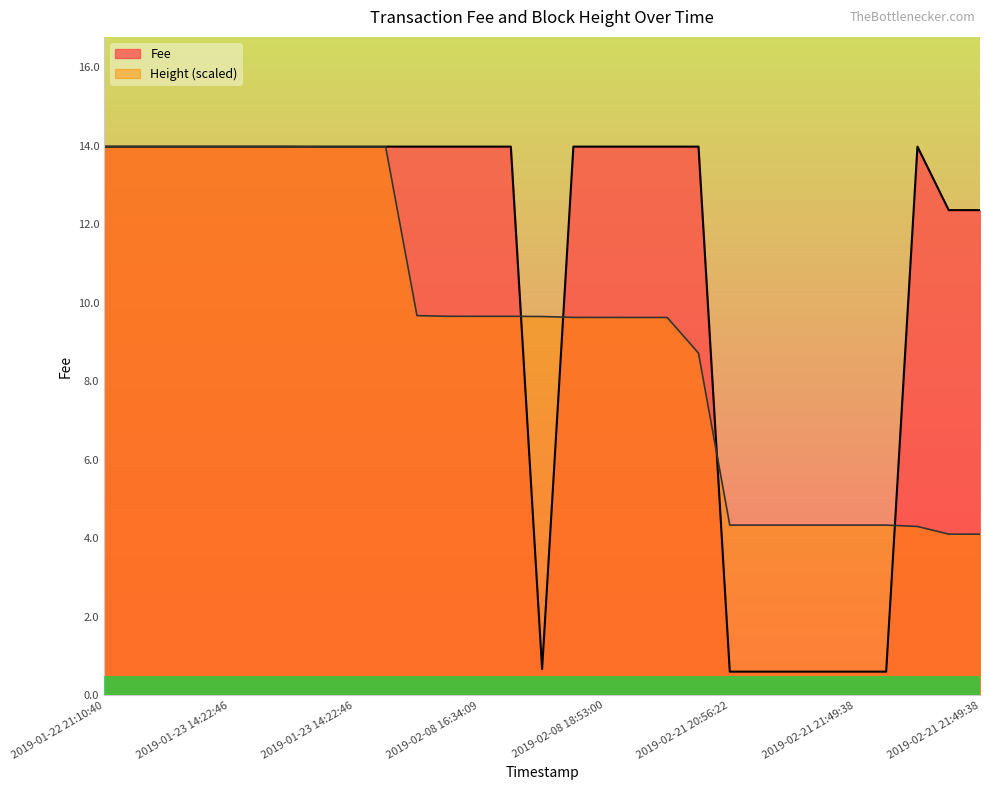

Is the value of Fee at 2019-02-21 21:49:38 greater than the value of Height at 2019-02-21 20:56:22?

No